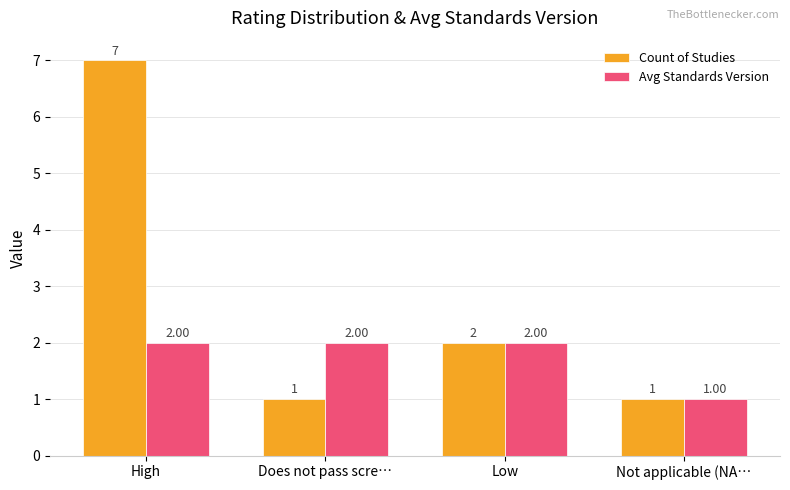

True or false: Avg Standards Version has a value of 3 at Does not pass scre….

False